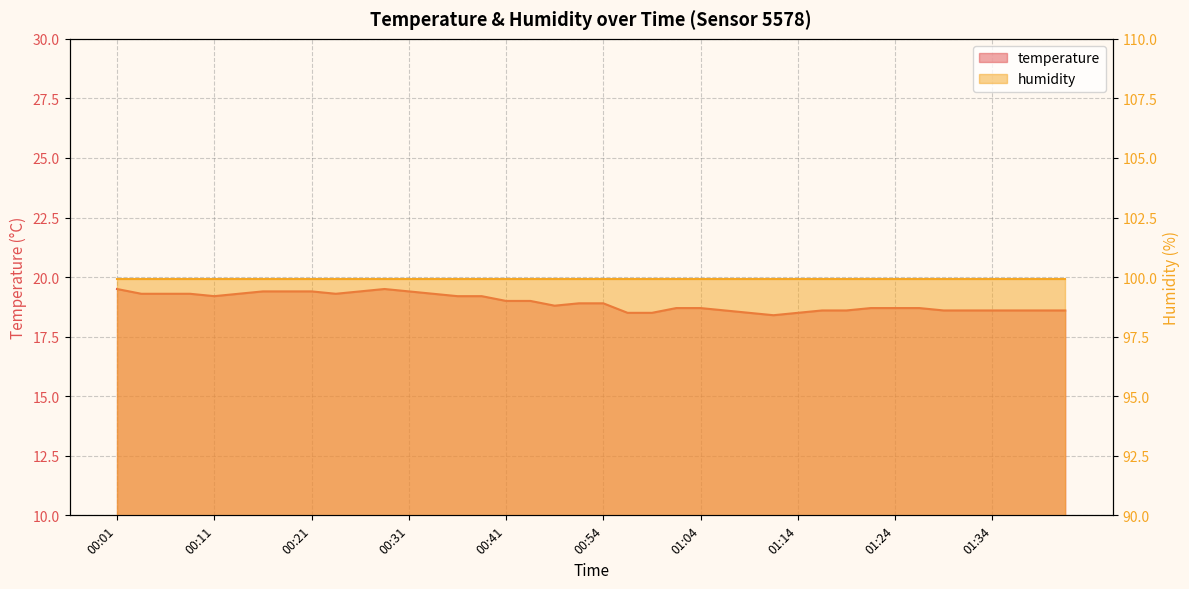

At which category does the data reach its first local peak?

00:28